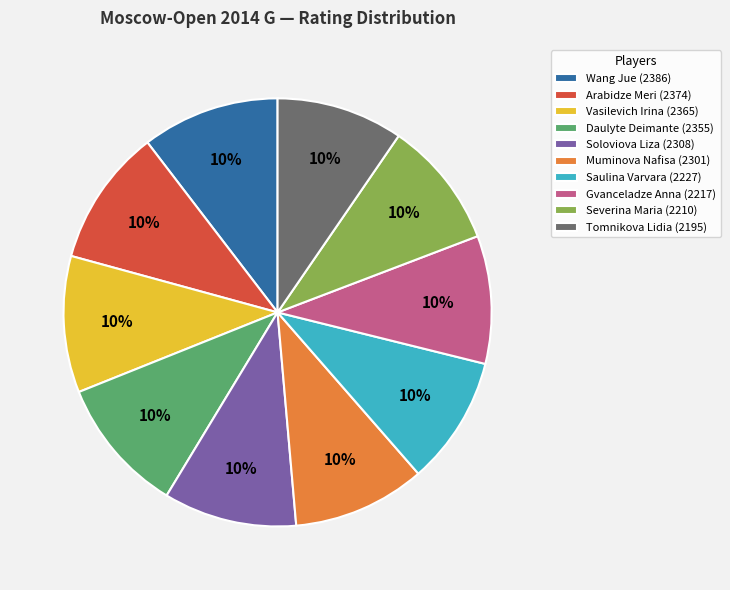

How many segments does this pie chart have?

10